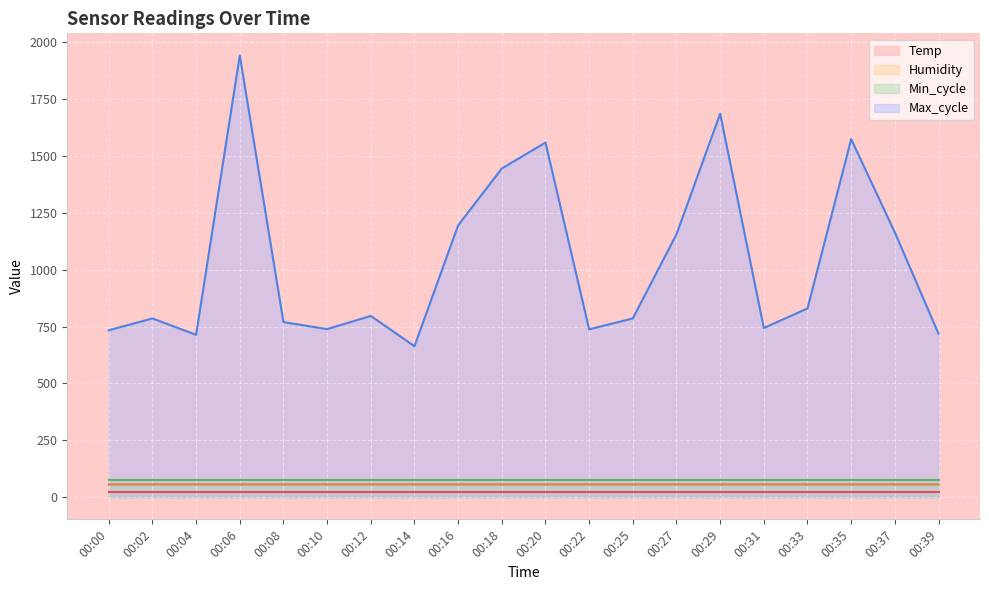

The Humidity series shows 38.0 at 00:39. True or false?

False